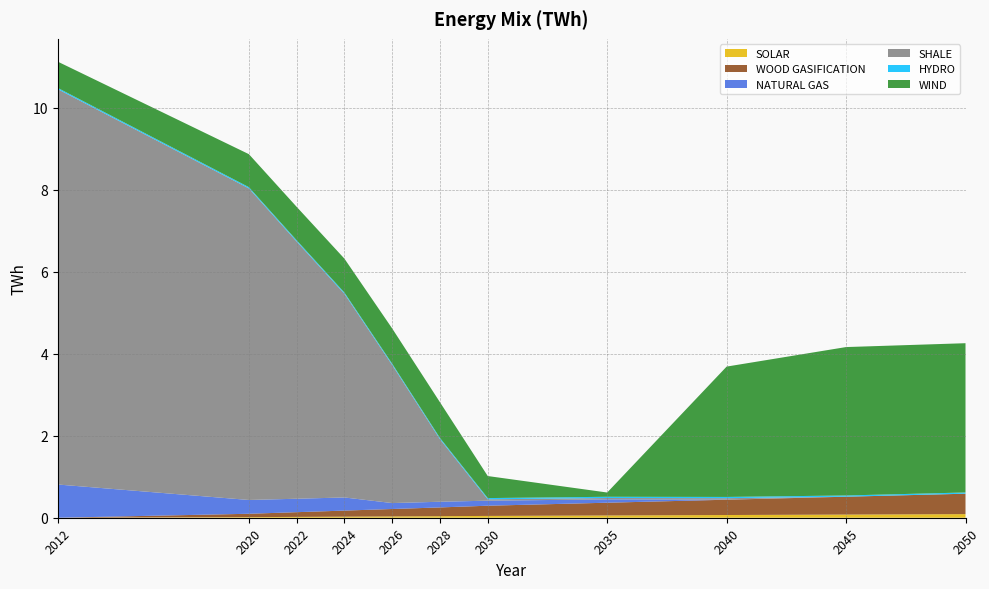

Reading left to right, extract all data points from this chart.

SOLAR: 2012=0.0	2020=0.0	2022=0.0	2024=0.0	2026=0.0	2028=0.0	2030=0.0	2035=0.1	2040=0.1	2045=0.1	2050=0.1
WOOD GASIFICATION: 2012=0.0	2020=0.1	2022=0.1	2024=0.1	2026=0.2	2028=0.2	2030=0.2	2035=0.3	2040=0.4	2045=0.4	2050=0.5
NATURAL GAS: 2012=0.8	2020=0.3	2022=0.3	2024=0.3	2026=0.1	2028=0.1	2030=0.1	2035=0.1	2040=0.0	2045=0.0	2050=0.0
SHALE: 2012=9.6	2020=7.6	2022=6.3	2024=5.0	2026=3.4	2028=1.5	2030=0.0	2035=0.0	2040=0.0	2045=0.0	2050=0.0
HYDRO: 2012=0.0	2020=0.0	2022=0.0	2024=0.0	2026=0.0	2028=0.0	2030=0.0	2035=0.0	2040=0.0	2045=0.0	2050=0.0
WIND: 2012=0.6	2020=0.8	2022=0.8	2024=0.8	2026=0.9	2028=0.9	2030=0.5	2035=0.1	2040=3.2	2045=3.6	2050=3.6